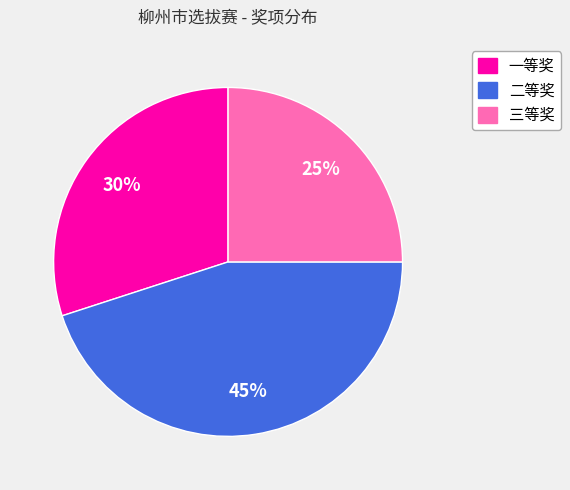

Between 三等奖 and 二等奖, which is larger?

二等奖